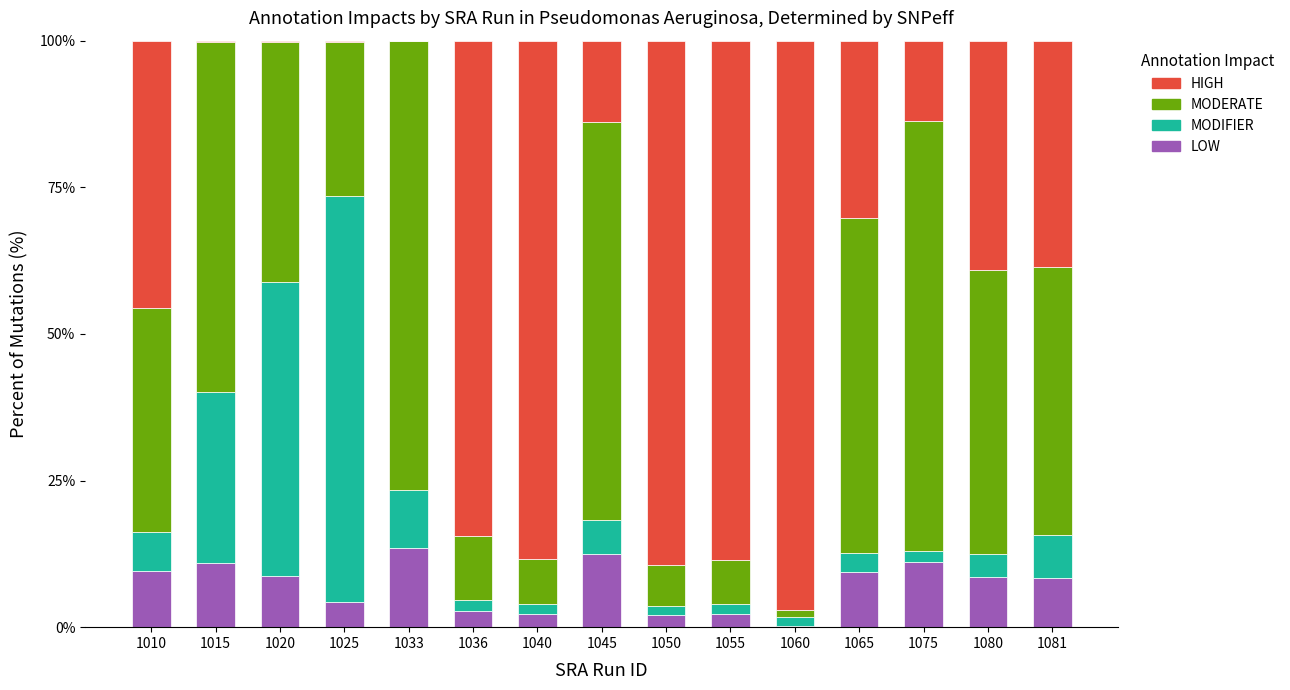

Read the LOW value at 1045.

12.5